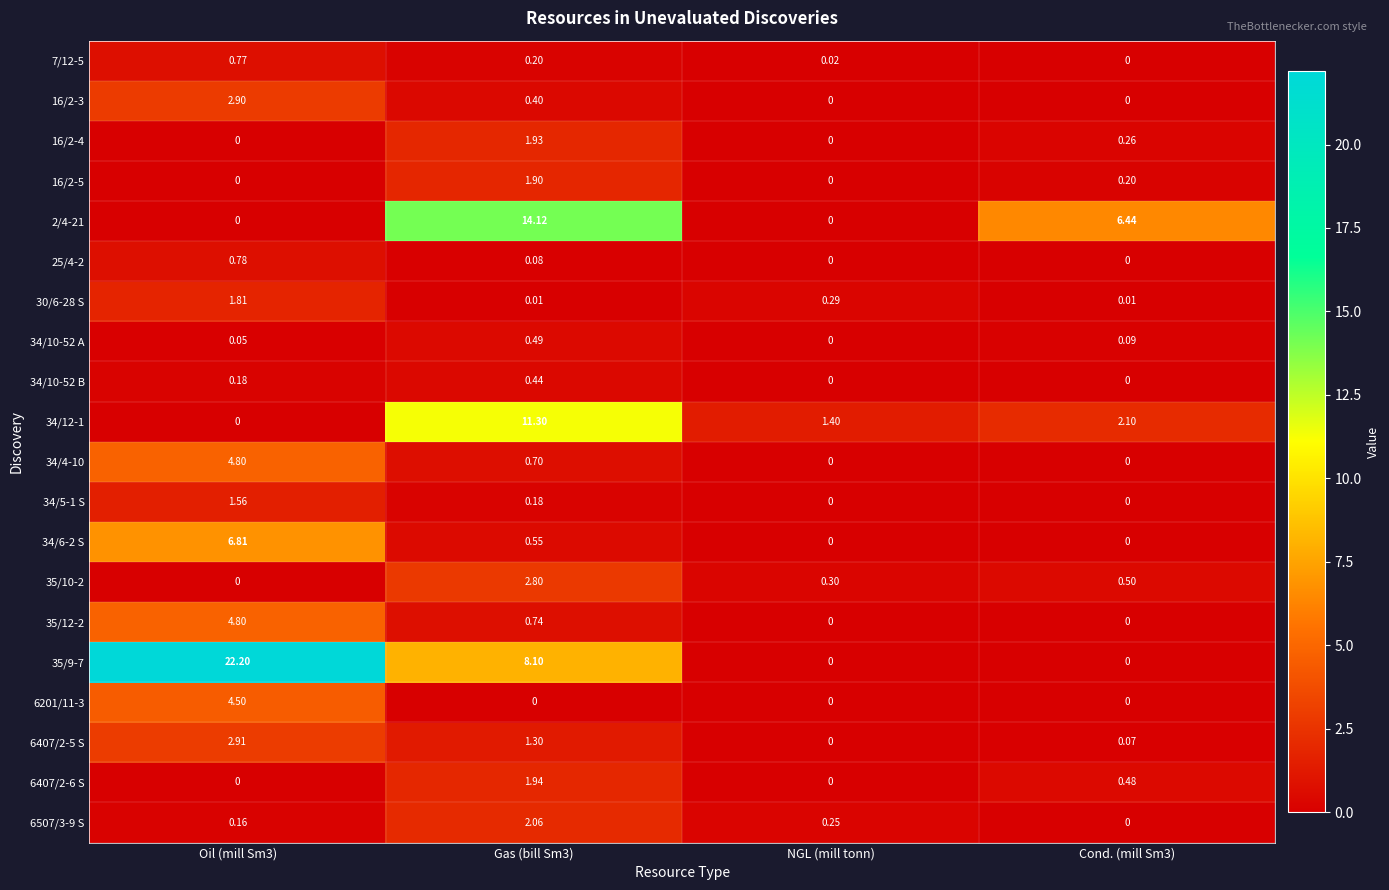

Reading left to right, transcribe all the data shown in this chart.

7/12-5: Oil (mill Sm3)=0.8	Gas (bill Sm3)=0.2	NGL (mill tonn)=0.0	Cond. (mill Sm3)=0.0
16/2-3: Oil (mill Sm3)=2.9	Gas (bill Sm3)=0.4	NGL (mill tonn)=0.0	Cond. (mill Sm3)=0.0
16/2-4: Oil (mill Sm3)=0.0	Gas (bill Sm3)=1.9	NGL (mill tonn)=0.0	Cond. (mill Sm3)=0.3
16/2-5: Oil (mill Sm3)=0.0	Gas (bill Sm3)=1.9	NGL (mill tonn)=0.0	Cond. (mill Sm3)=0.2
2/4-21: Oil (mill Sm3)=0.0	Gas (bill Sm3)=14.1	NGL (mill tonn)=0.0	Cond. (mill Sm3)=6.4
25/4-2: Oil (mill Sm3)=0.8	Gas (bill Sm3)=0.1	NGL (mill tonn)=0.0	Cond. (mill Sm3)=0.0
30/6-28 S: Oil (mill Sm3)=1.8	Gas (bill Sm3)=0.0	NGL (mill tonn)=0.3	Cond. (mill Sm3)=0.0
34/10-52 A: Oil (mill Sm3)=0.1	Gas (bill Sm3)=0.5	NGL (mill tonn)=0.0	Cond. (mill Sm3)=0.1
34/10-52 B: Oil (mill Sm3)=0.2	Gas (bill Sm3)=0.4	NGL (mill tonn)=0.0	Cond. (mill Sm3)=0.0
34/12-1: Oil (mill Sm3)=0.0	Gas (bill Sm3)=11.3	NGL (mill tonn)=1.4	Cond. (mill Sm3)=2.1
34/4-10: Oil (mill Sm3)=4.8	Gas (bill Sm3)=0.7	NGL (mill tonn)=0.0	Cond. (mill Sm3)=0.0
34/5-1 S: Oil (mill Sm3)=1.6	Gas (bill Sm3)=0.2	NGL (mill tonn)=0.0	Cond. (mill Sm3)=0.0
34/6-2 S: Oil (mill Sm3)=6.8	Gas (bill Sm3)=0.6	NGL (mill tonn)=0.0	Cond. (mill Sm3)=0.0
35/10-2: Oil (mill Sm3)=0.0	Gas (bill Sm3)=2.8	NGL (mill tonn)=0.3	Cond. (mill Sm3)=0.5
35/12-2: Oil (mill Sm3)=4.8	Gas (bill Sm3)=0.7	NGL (mill tonn)=0.0	Cond. (mill Sm3)=0.0
35/9-7: Oil (mill Sm3)=22.2	Gas (bill Sm3)=8.1	NGL (mill tonn)=0.0	Cond. (mill Sm3)=0.0
6201/11-3: Oil (mill Sm3)=4.5	Gas (bill Sm3)=0.0	NGL (mill tonn)=0.0	Cond. (mill Sm3)=0.0
6407/2-5 S: Oil (mill Sm3)=2.9	Gas (bill Sm3)=1.3	NGL (mill tonn)=0.0	Cond. (mill Sm3)=0.1
6407/2-6 S: Oil (mill Sm3)=0.0	Gas (bill Sm3)=1.9	NGL (mill tonn)=0.0	Cond. (mill Sm3)=0.5
6507/3-9 S: Oil (mill Sm3)=0.2	Gas (bill Sm3)=2.1	NGL (mill tonn)=0.2	Cond. (mill Sm3)=0.0